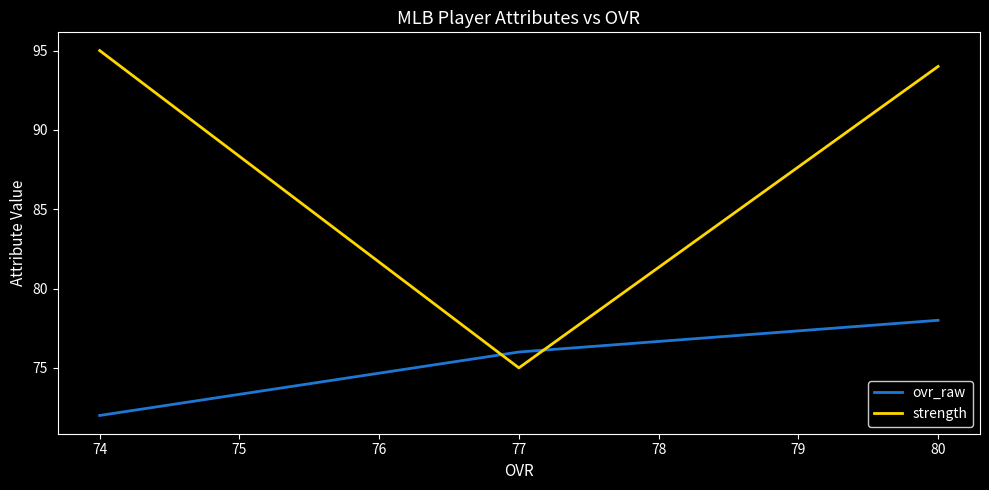

Rank the series at 80 from highest to lowest value.

strength, ovr_raw